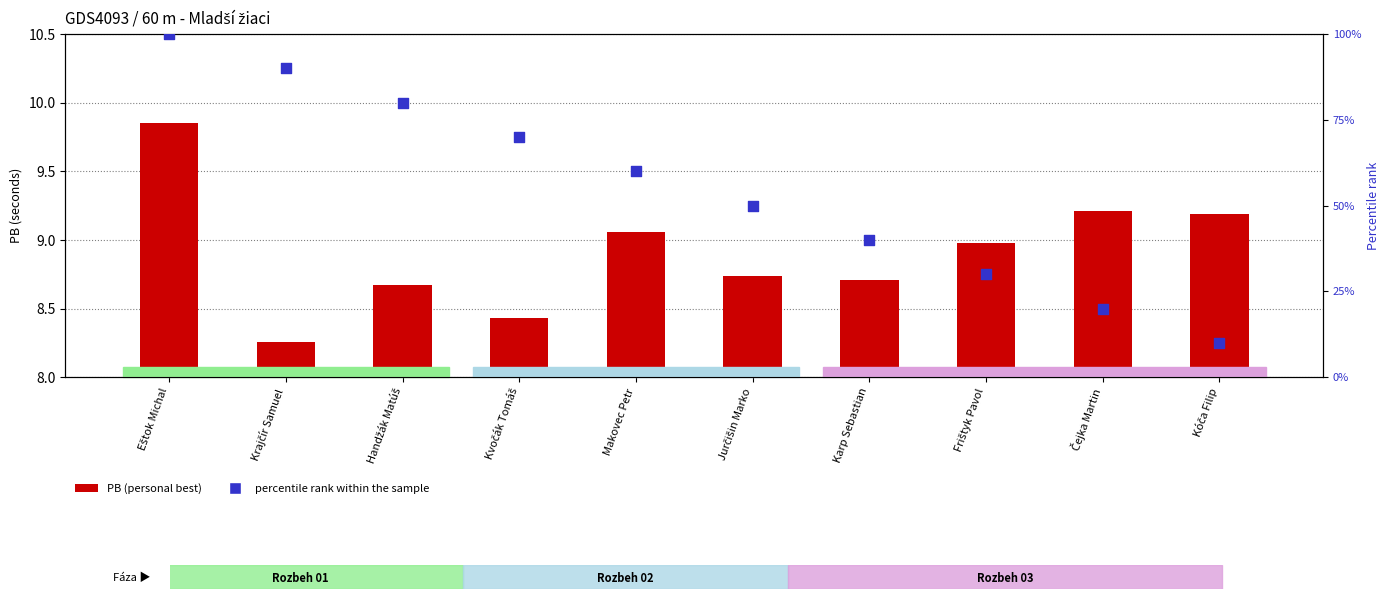

At which category is the sum across all series the highest?

Eštok Michal